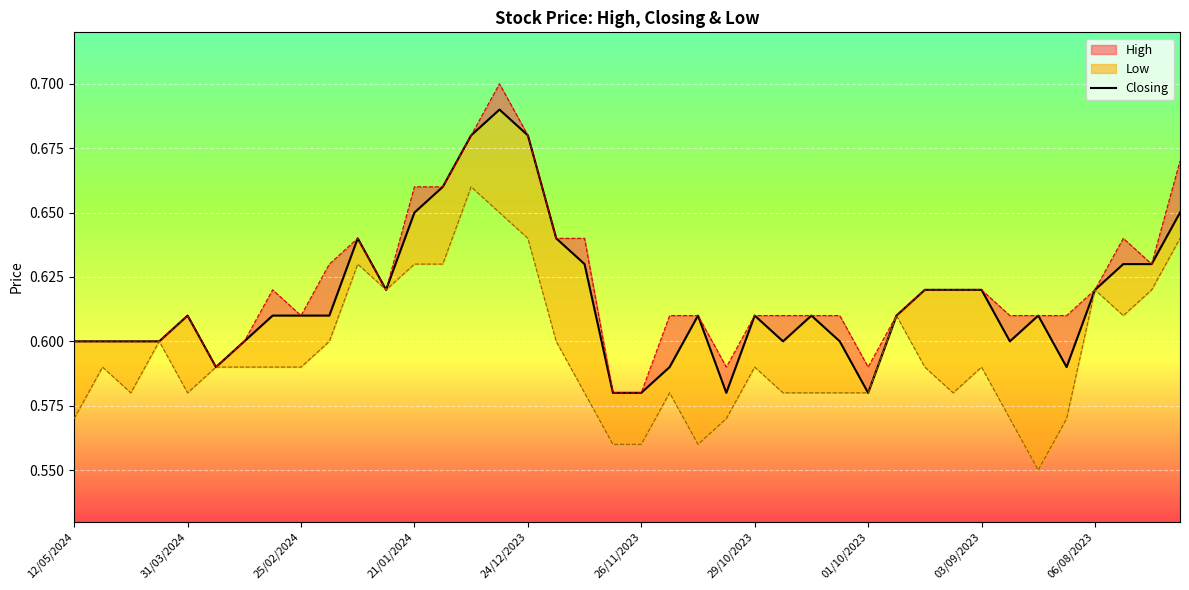

The value at 31/03/2024 is 0.1. True or false?

False